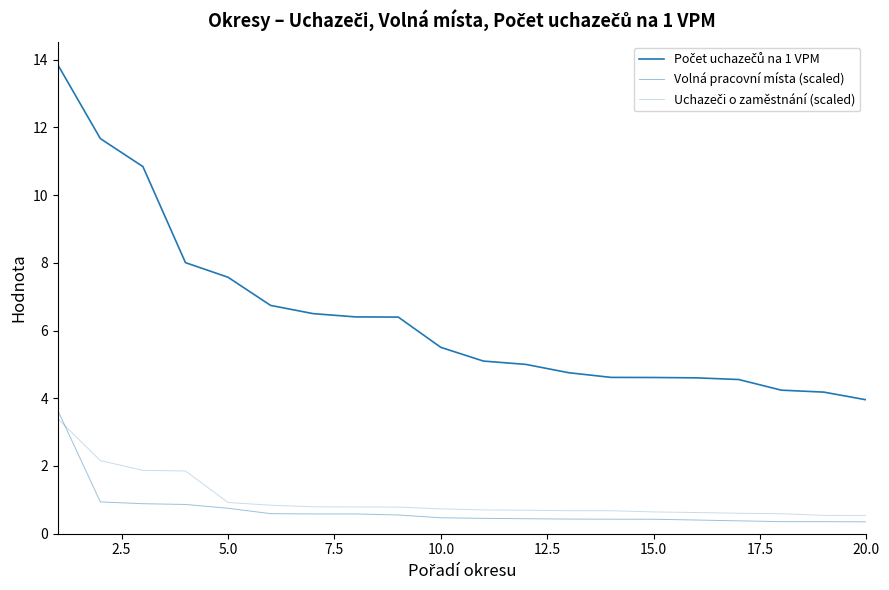

Does the chart display data point markers on the line(s)?

No